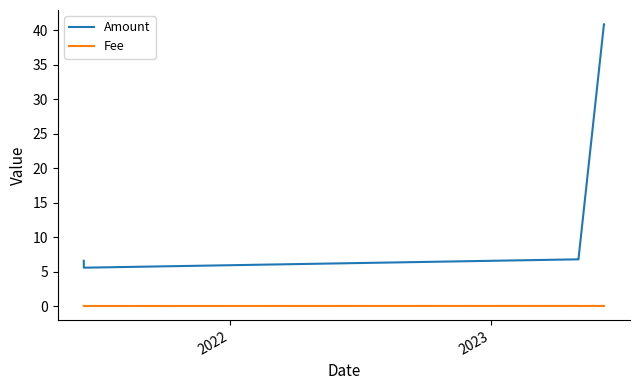

Count the number of data series in this chart.

2